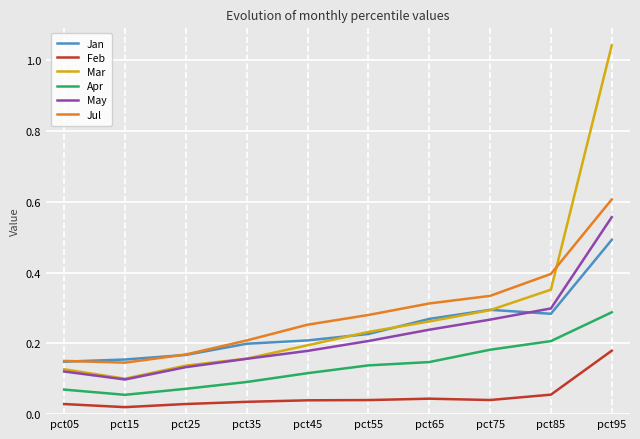

What are all the series names shown in the legend?

Jan, Feb, Mar, Apr, May, Jul